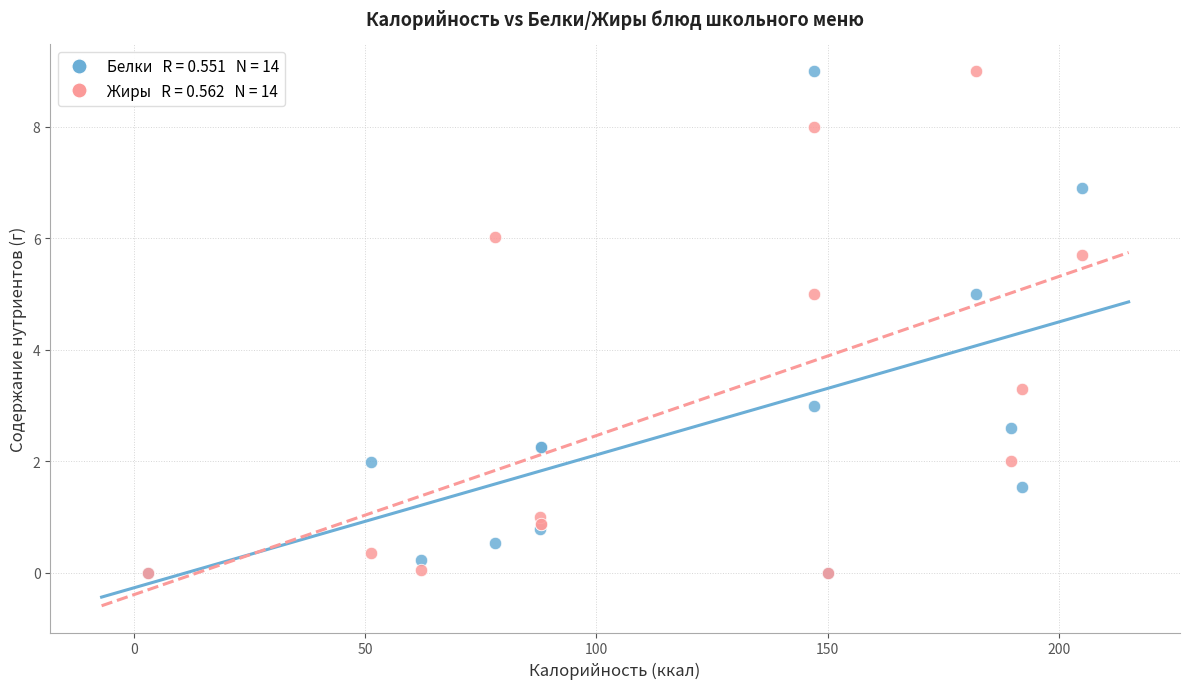

Across all series, what Y value is closest to 4?

3.3